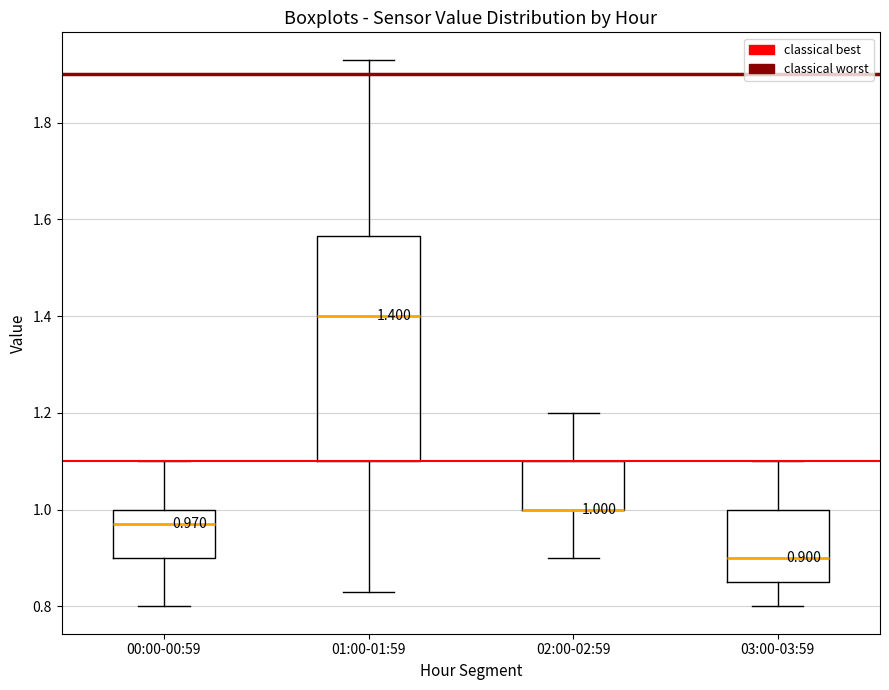

Which box is the tallest, from its lower edge to its upper edge?

01:00-01:59